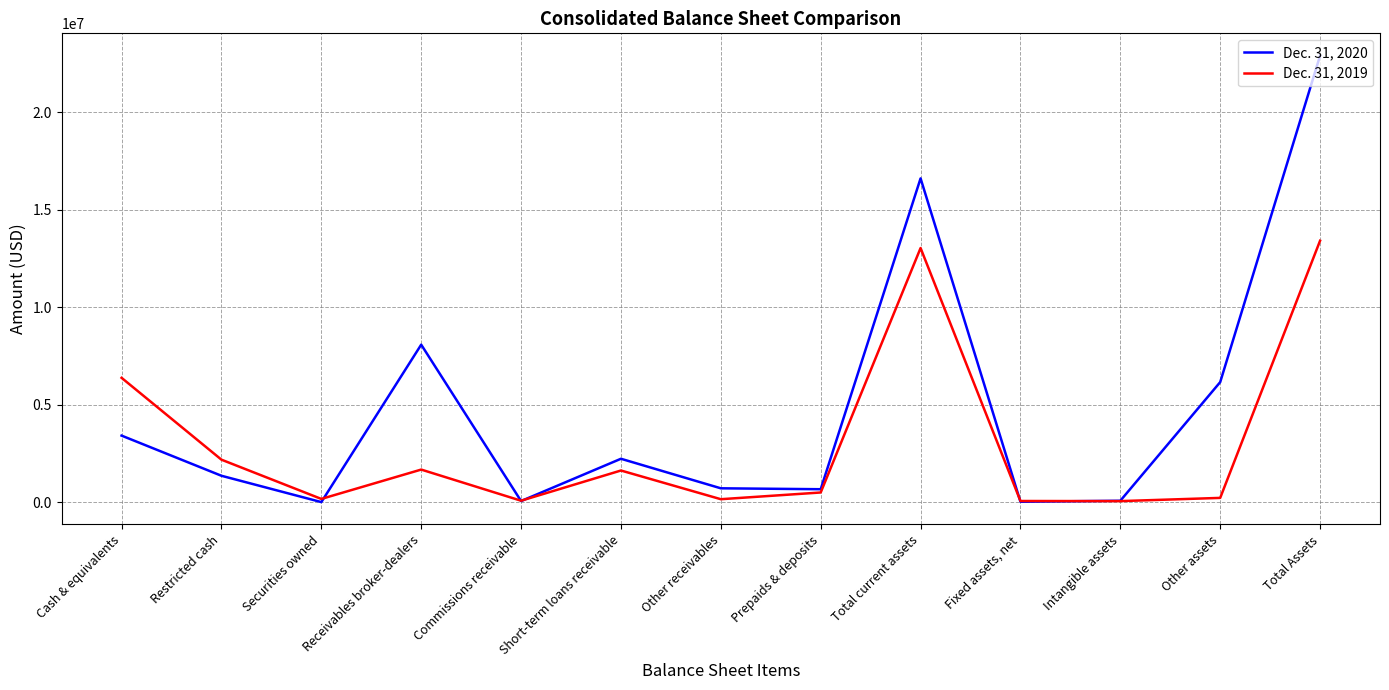

Is the value of Dec. 31, 2019 at Intangible assets greater than the value of Dec. 31, 2020 at Other receivables?

No